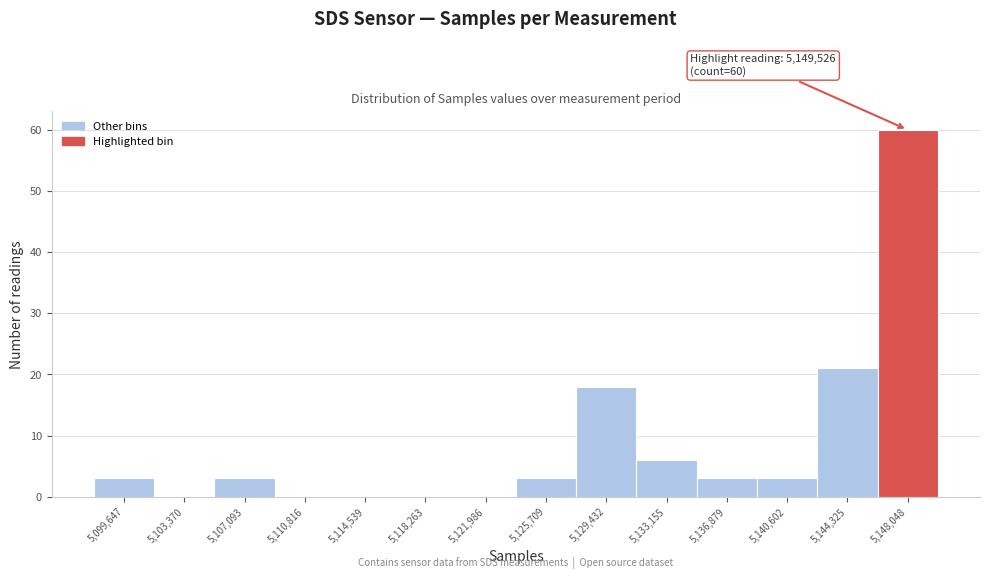

Reading left to right, list all the values displayed in this chart.

5,099,647=3	5,103,370=0	5,107,093=3	5,110,816=0	5,114,539=0	5,118,263=0	5,121,986=0	5,125,709=3	5,129,432=18	5,133,155=6	5,136,879=3	5,140,602=3	5,144,325=21	5,148,048=60